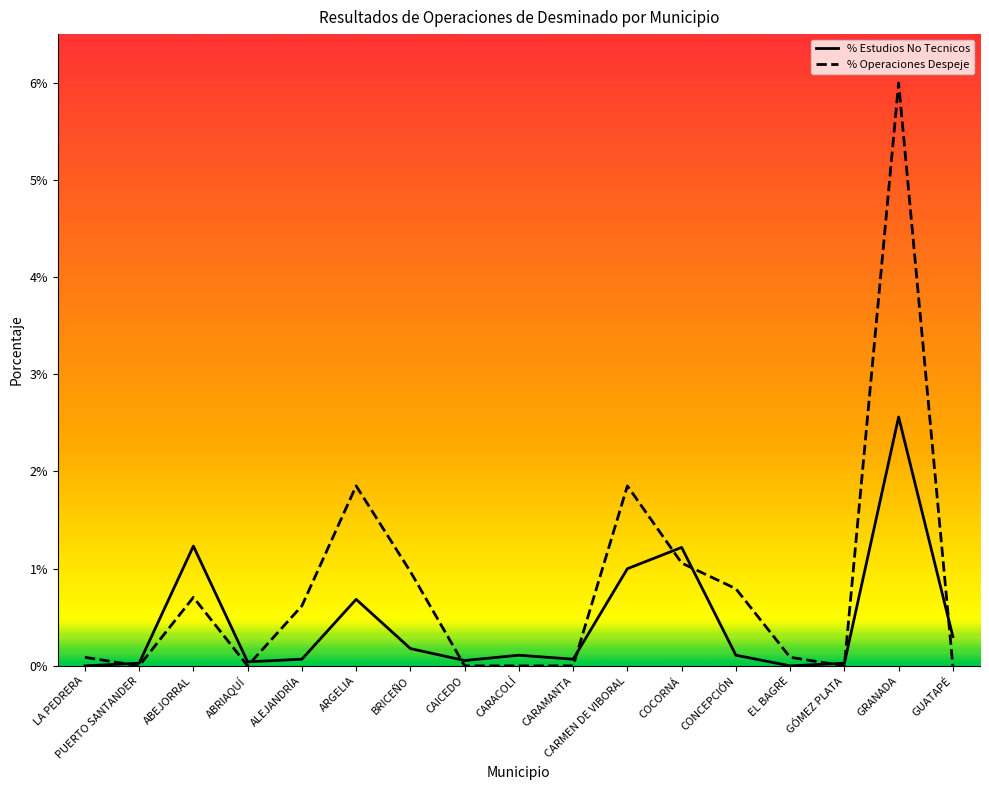

True or false: % Operaciones Despeje has more than 0 points higher than both neighbors.

True